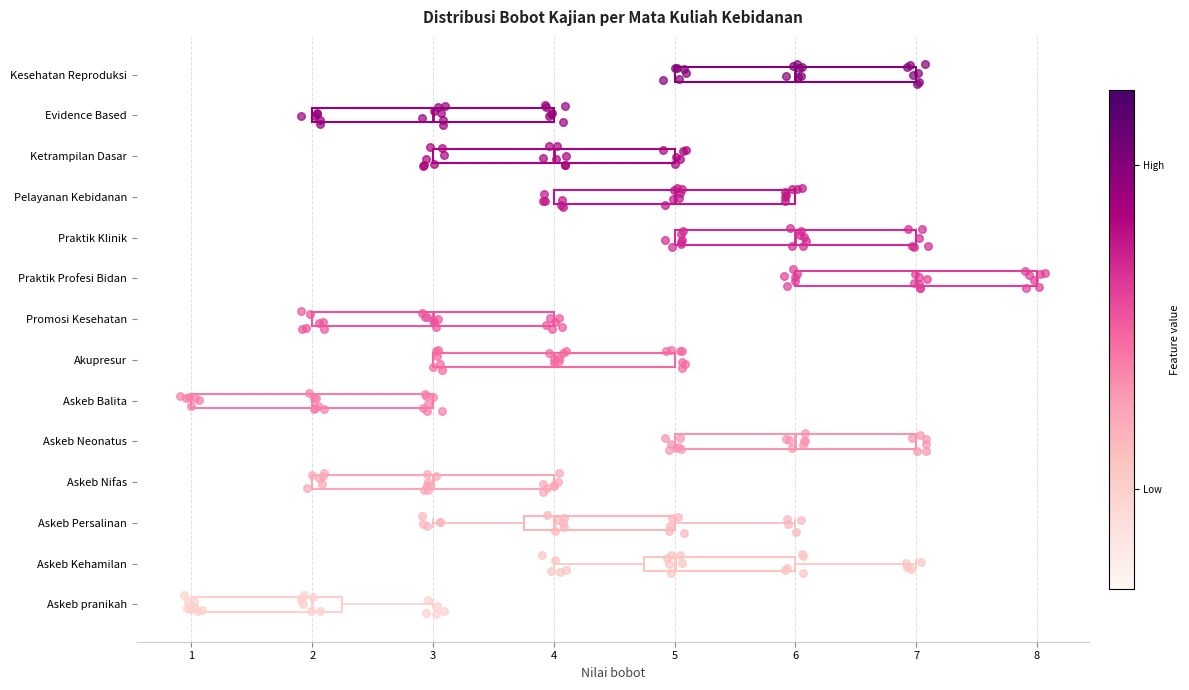

Where is the left edge of the box for Askeb pranikah on the x-axis? The values are not printed on the chart, so give them approximately, as read against the axis.

1.0